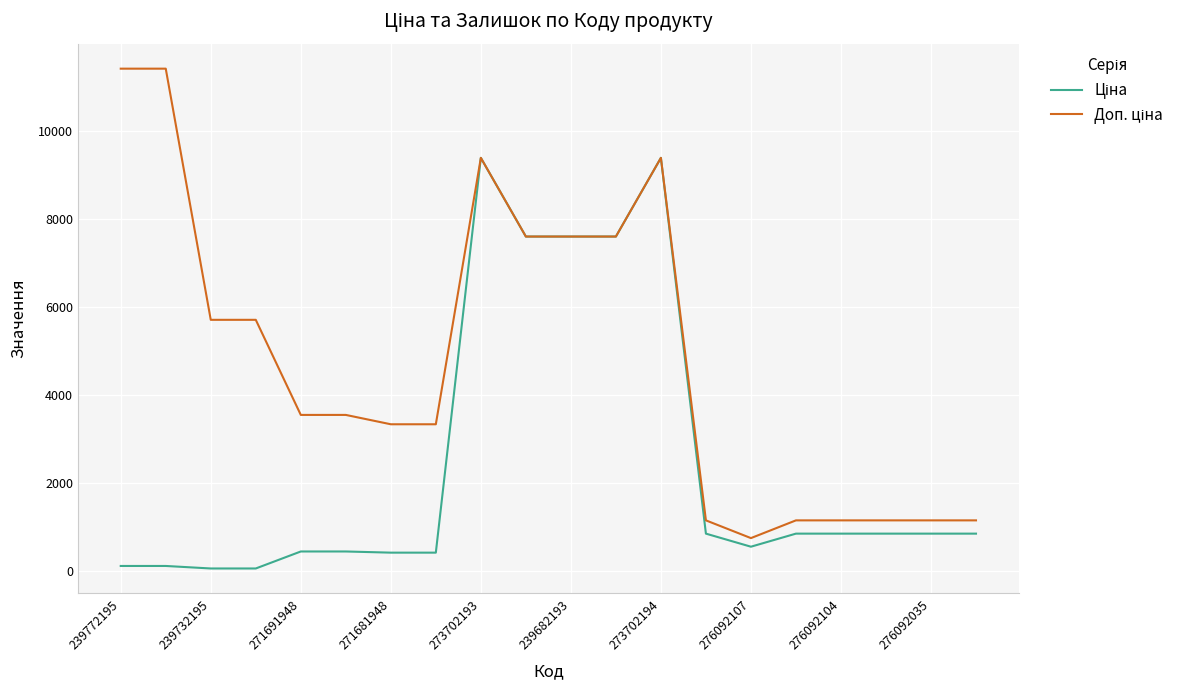

What is the lowest value of the Доп. ціна series?

747.0